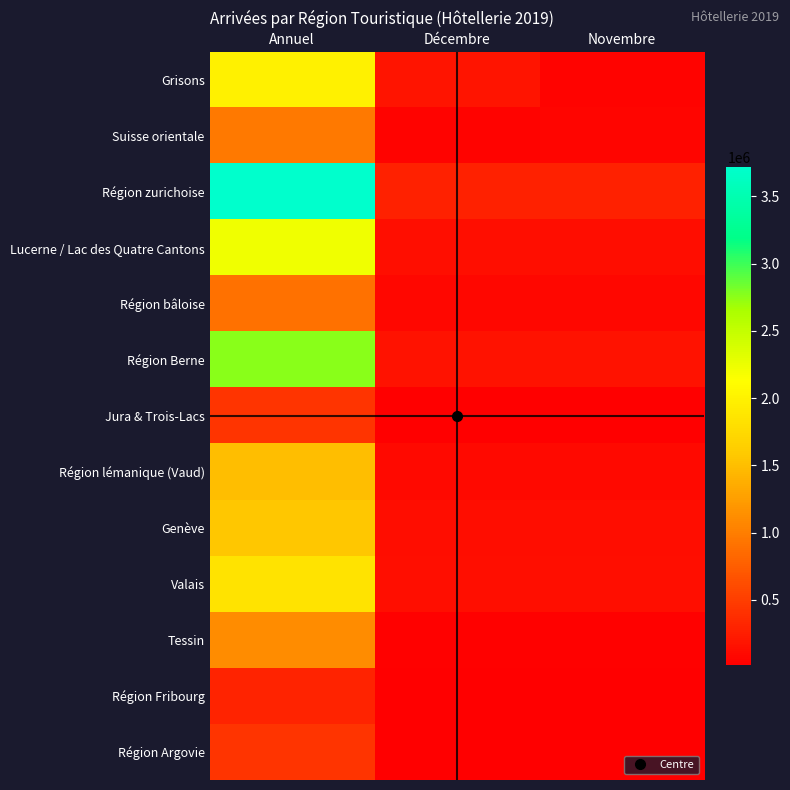

Between Décembre and Novembre, which series saw the biggest shift?

Grisons